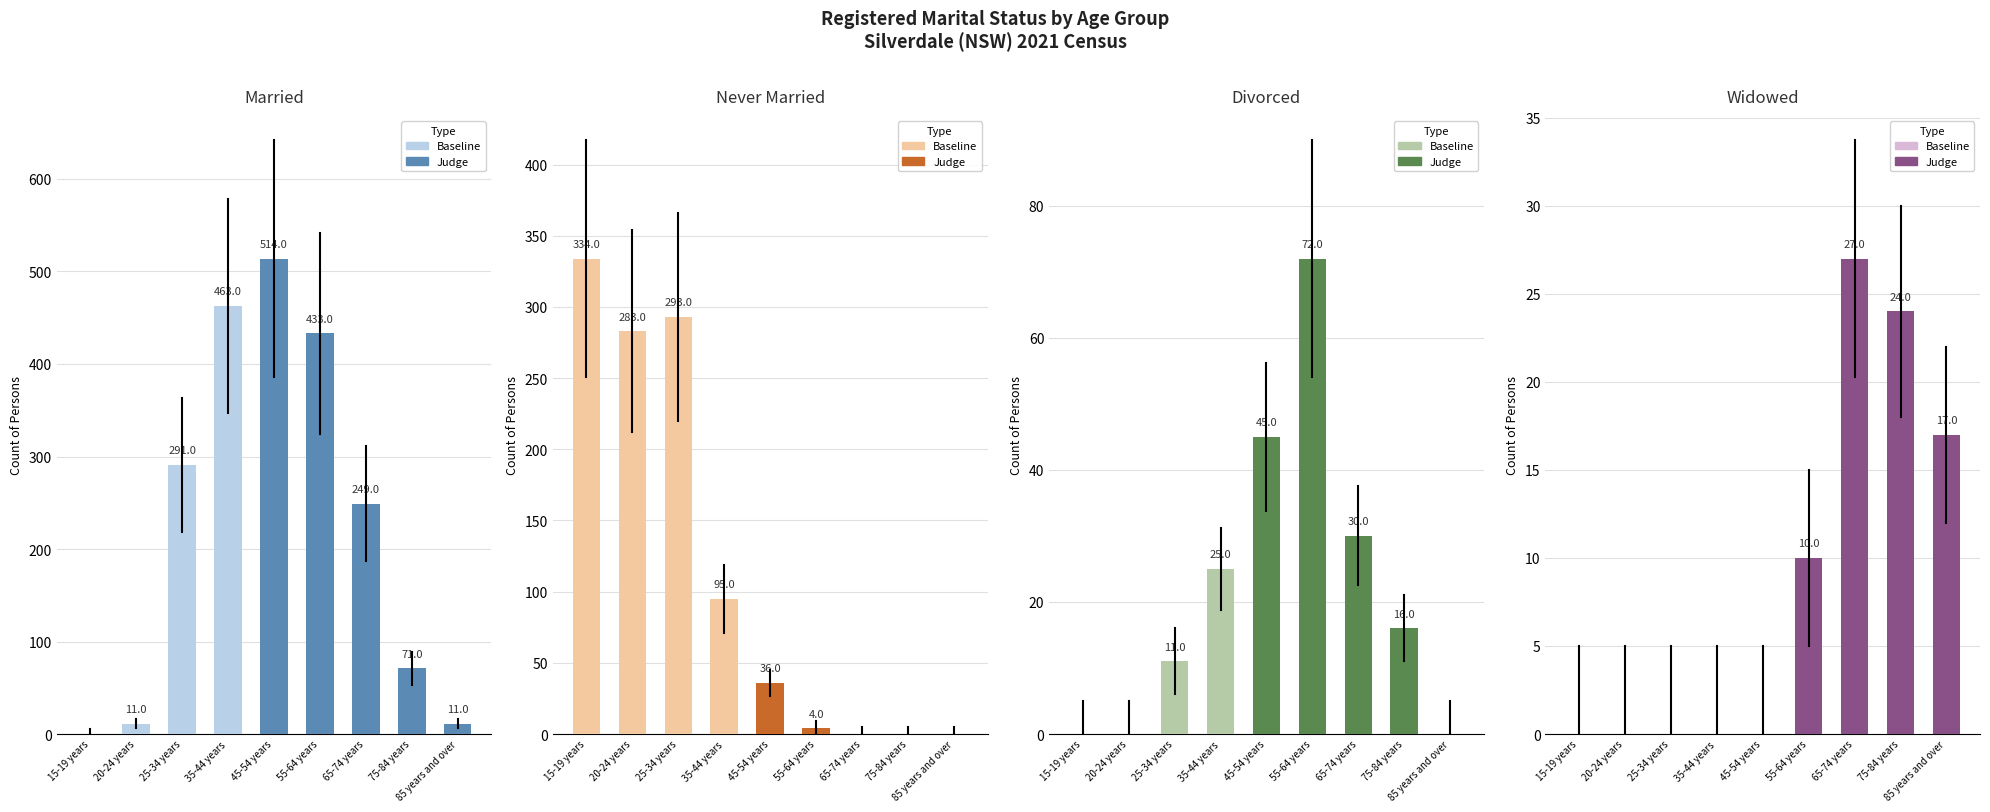

Is the value of Baseline at 20-24 years greater than the value of Judge at 20-24 years?

No